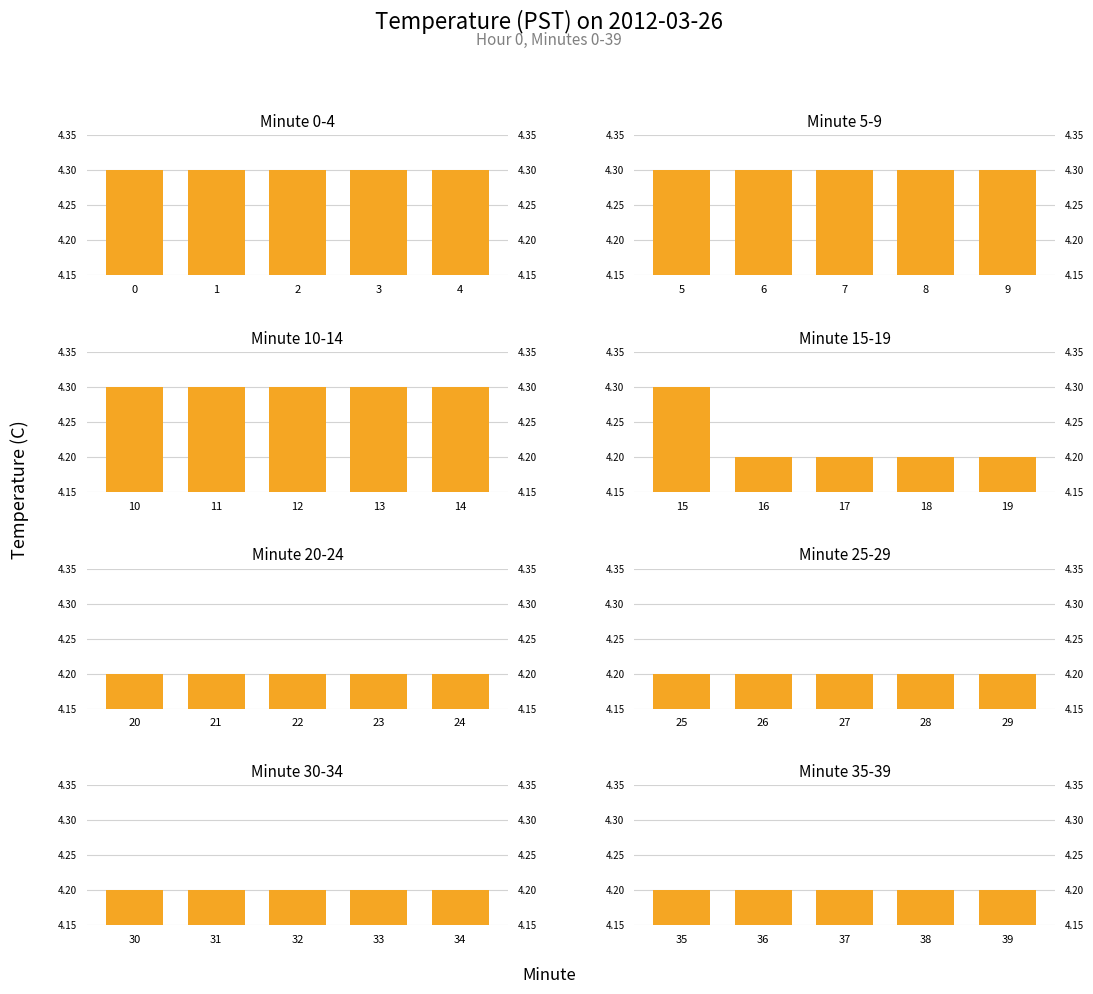

What is the approximate value of Mean Value by Minute at 4?

4.3